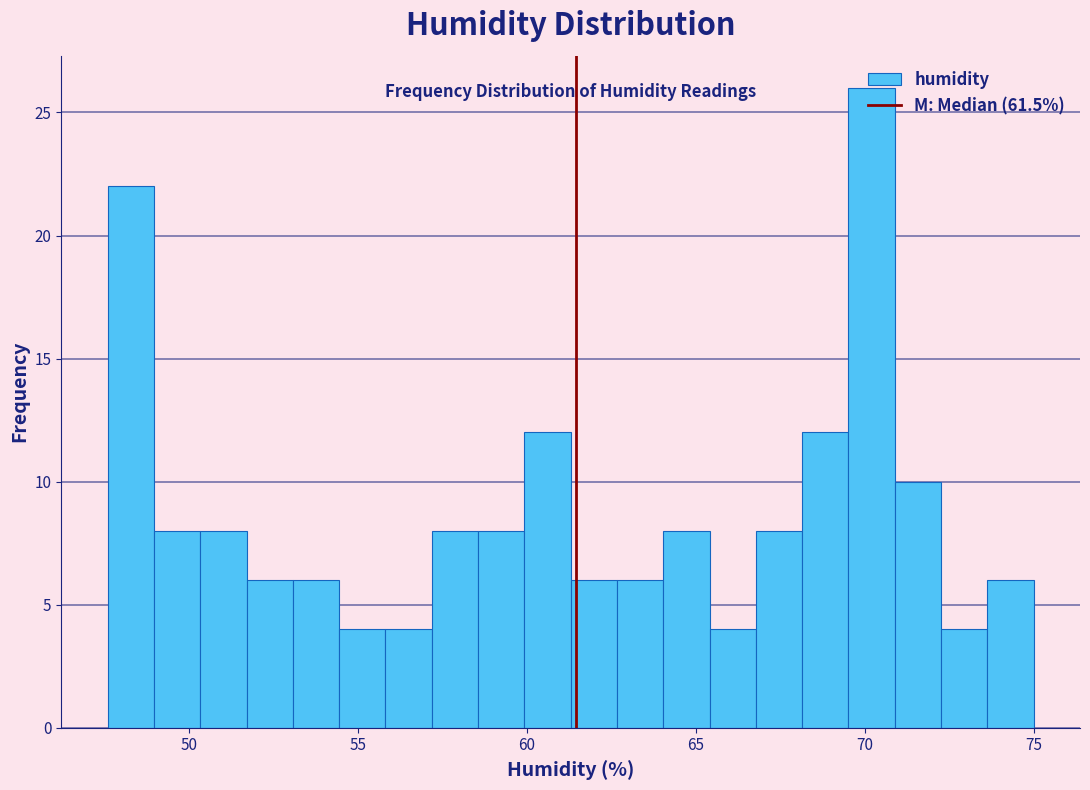

Read against the x-axis, roughly where is the centre of the tallest bar?

70.0